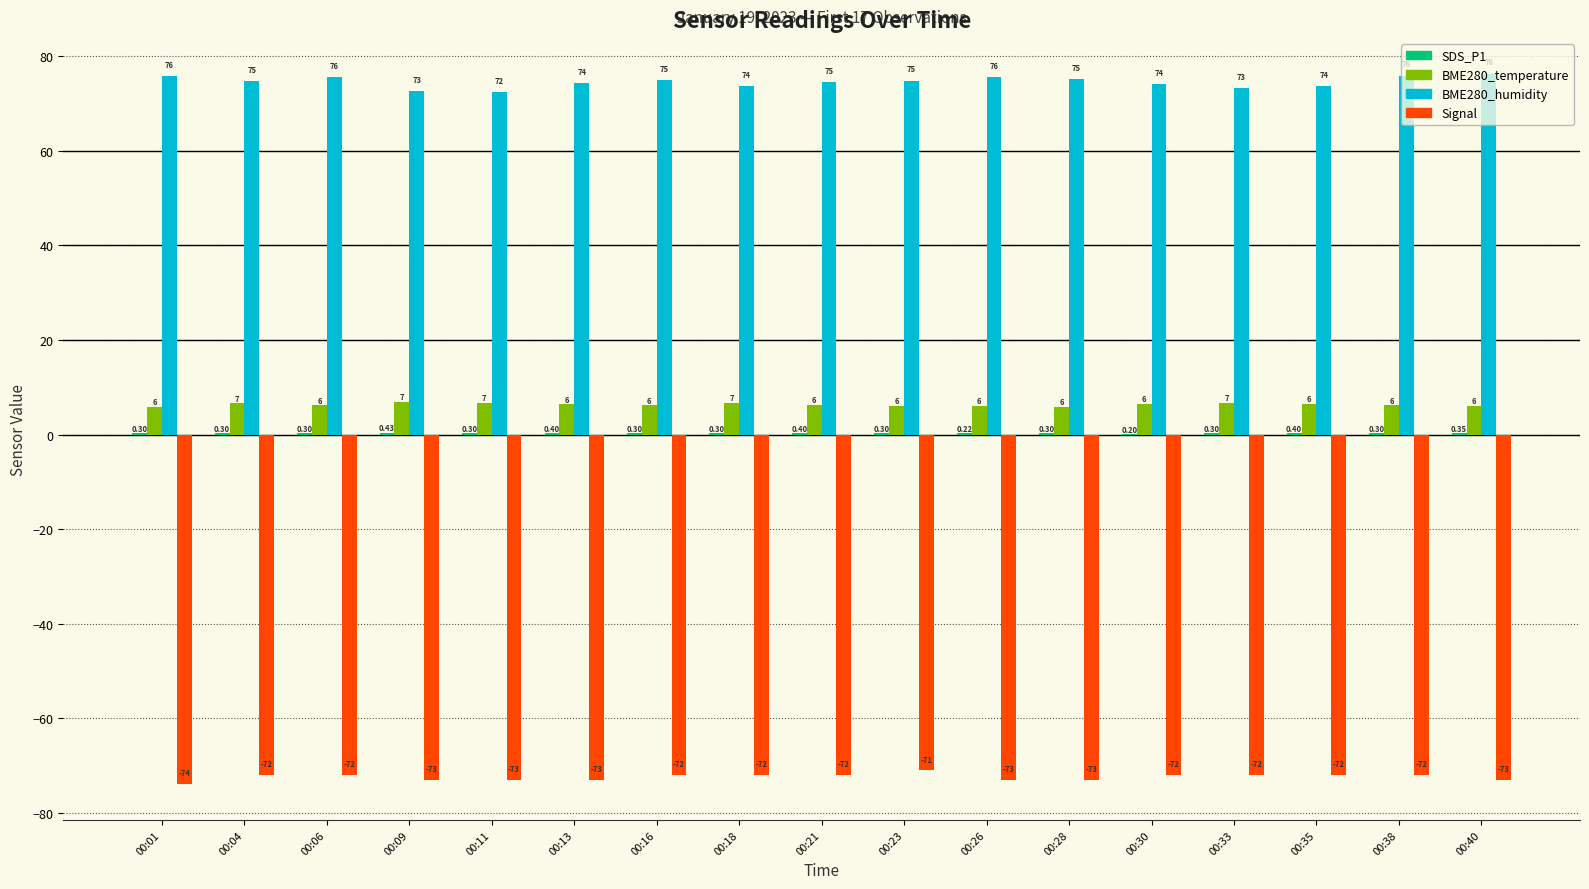

Between 00:06 and 00:26, which series saw the biggest shift?

Signal